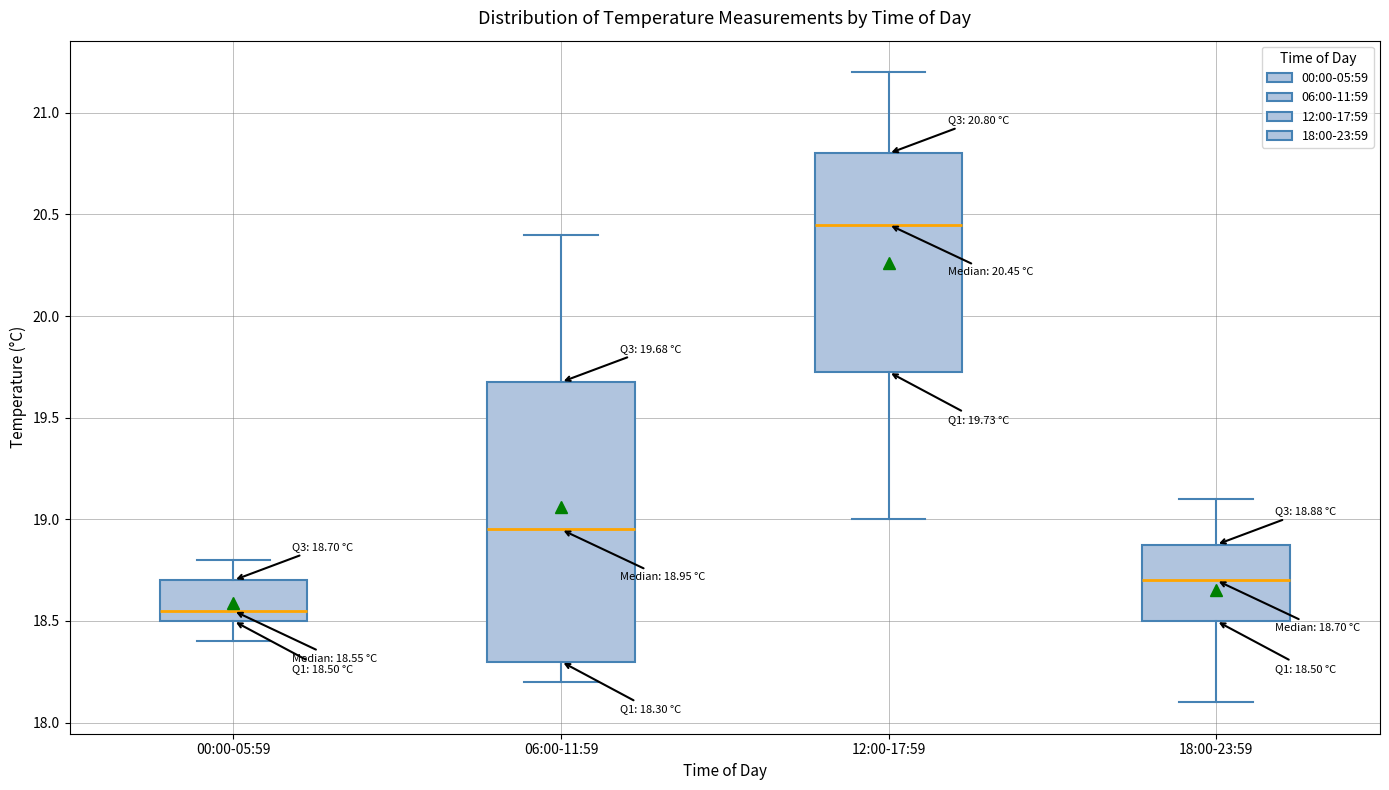

Which box's median line is the highest?

12:00-17:59